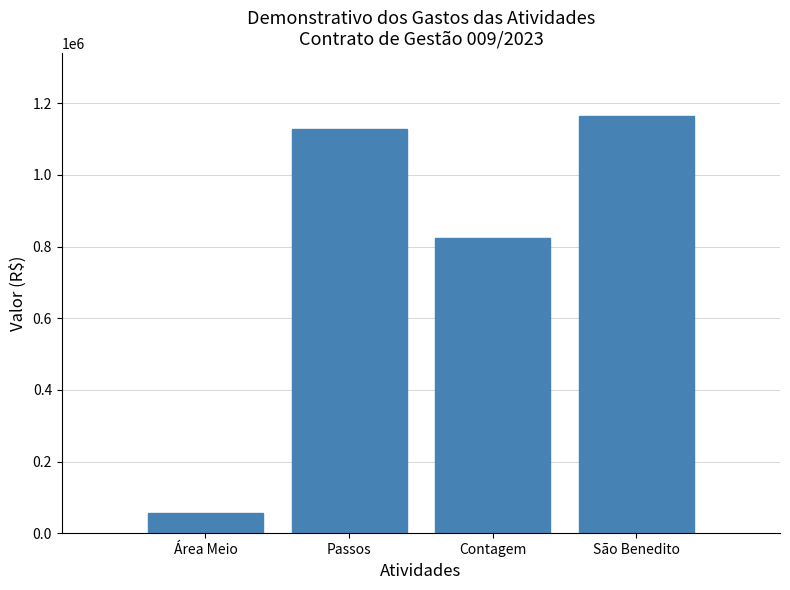

Reading right to left, transcribe all the data shown in this chart.

1165264.5	822918.4	1127952.1	57672.2